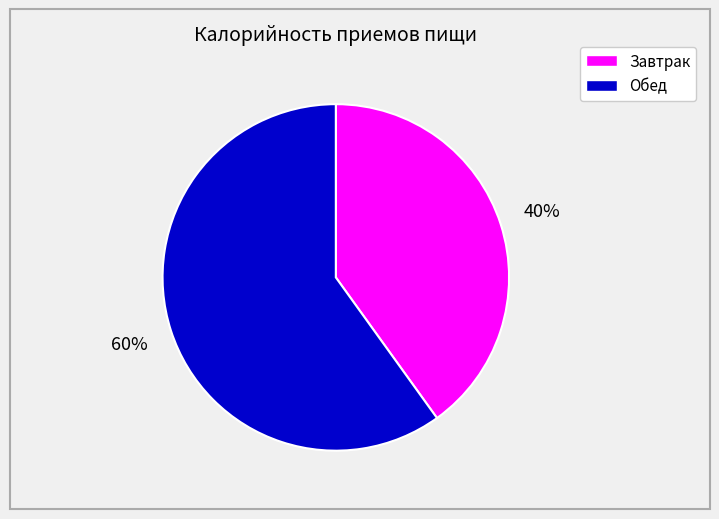

How many slices are in this pie chart?

2